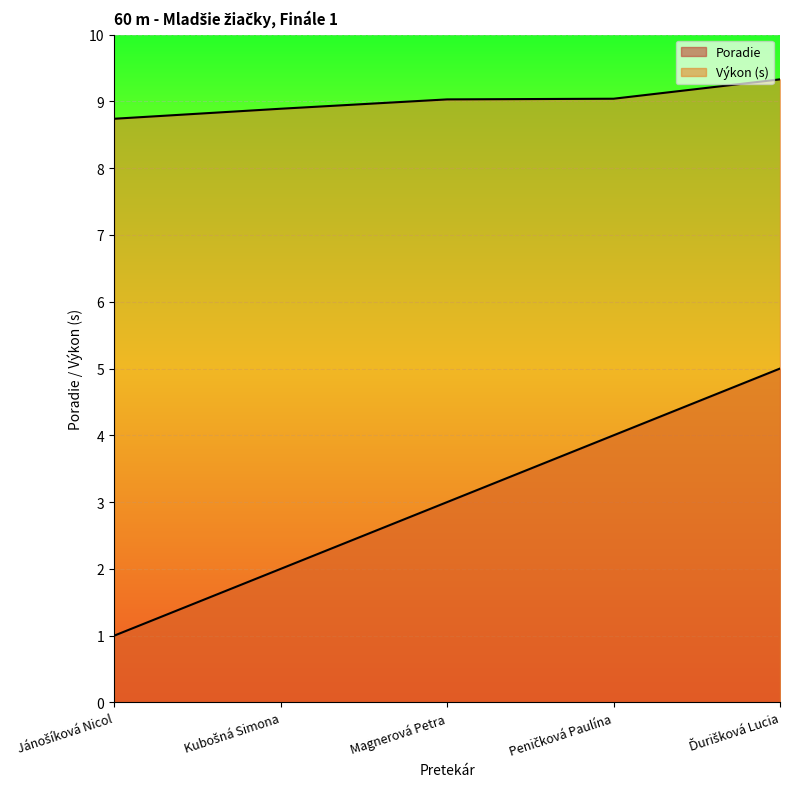

What value does the Výkon series have at Ďurišková Lucia?

9.3